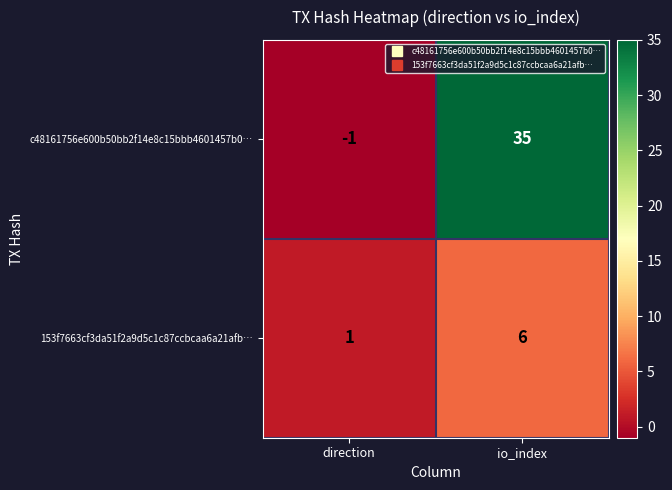

Which series has the widest spread of values?

c48161756e600b50bb2f14e8c15bbb4601457b0…